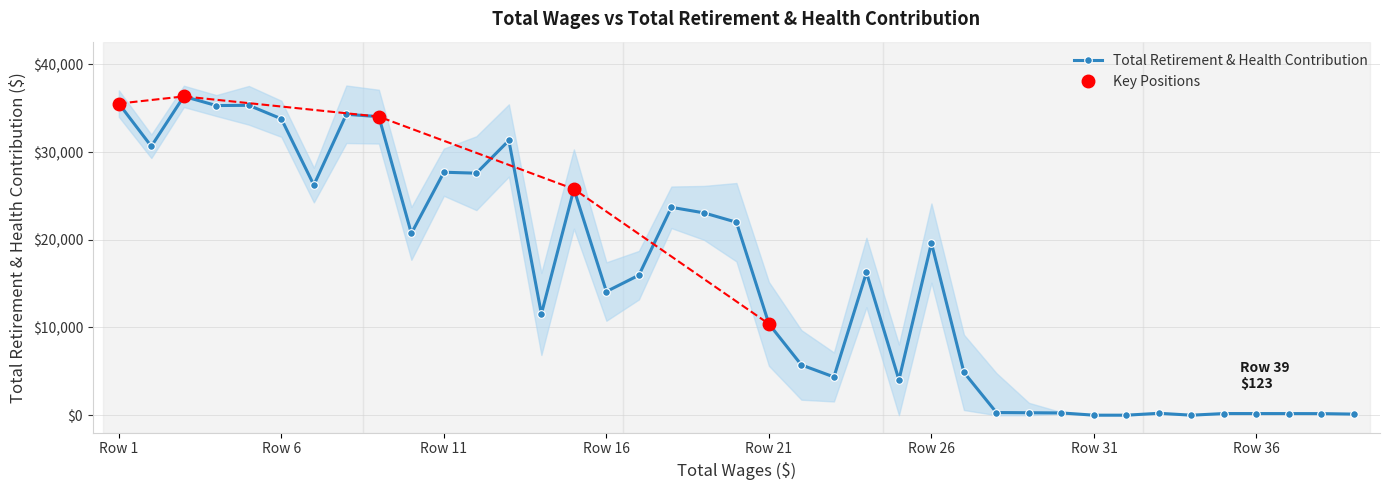

True or false: the data shows 35300 at 105359.

True